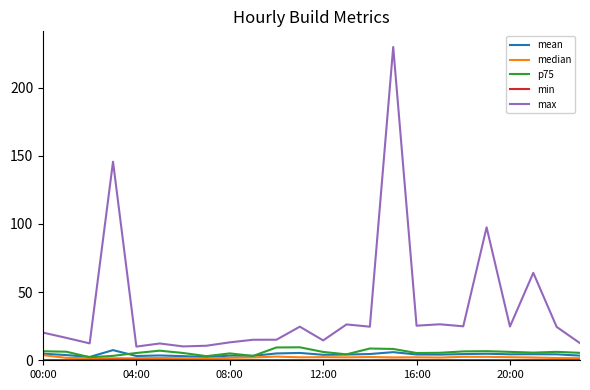

Which series has the widest spread of values?

max